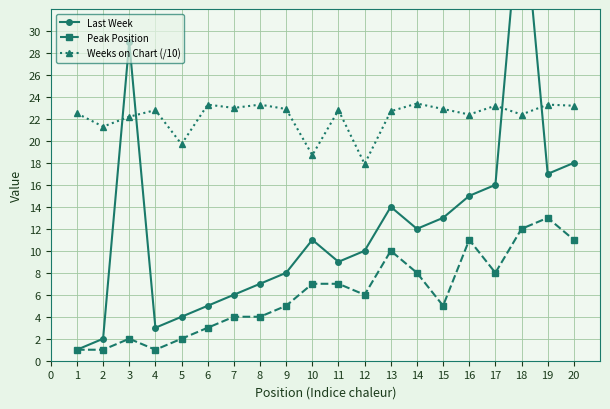

Is it true that Weeks on Chart (/10) equals 17.9 at 12?

True